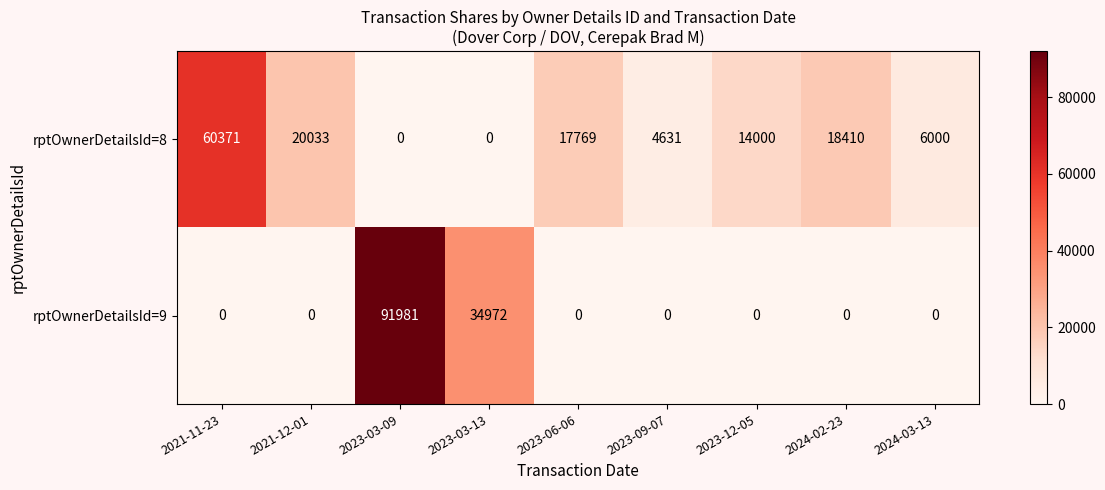

Reading right to left, transcribe all the data shown in this chart.

rptOwnerDetailsId=8: 6000	18410	14000	4631	17769	0	0	20033	60371
rptOwnerDetailsId=9: 0	0	0	0	0	34972	91981	0	0